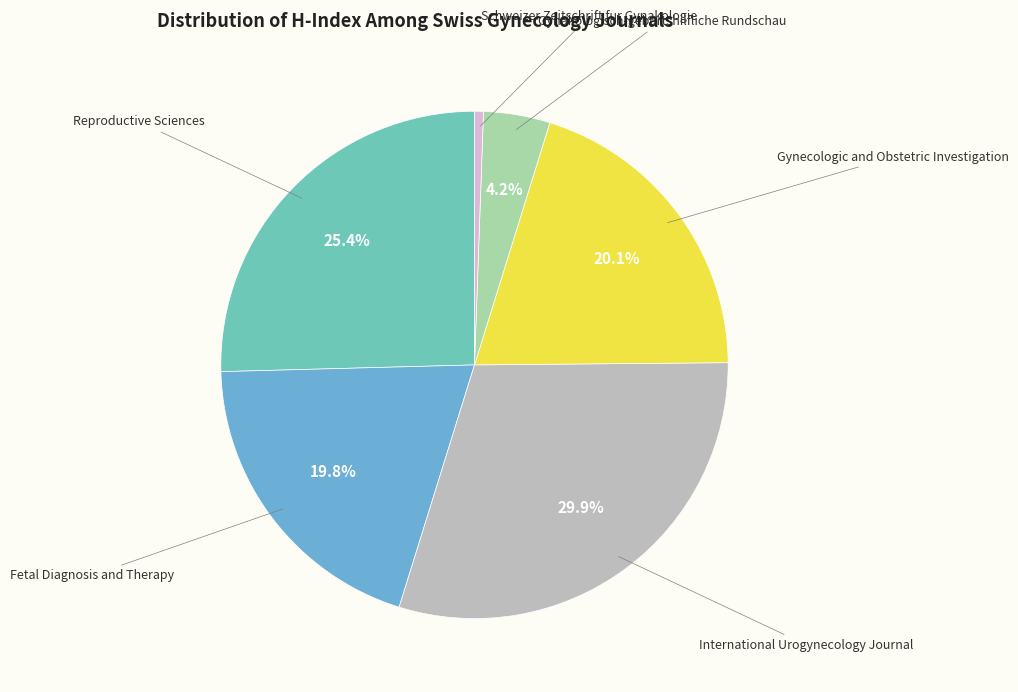

The Gynecologic and Obstetric Investigation slice represents 20% of the pie. True or false?

True